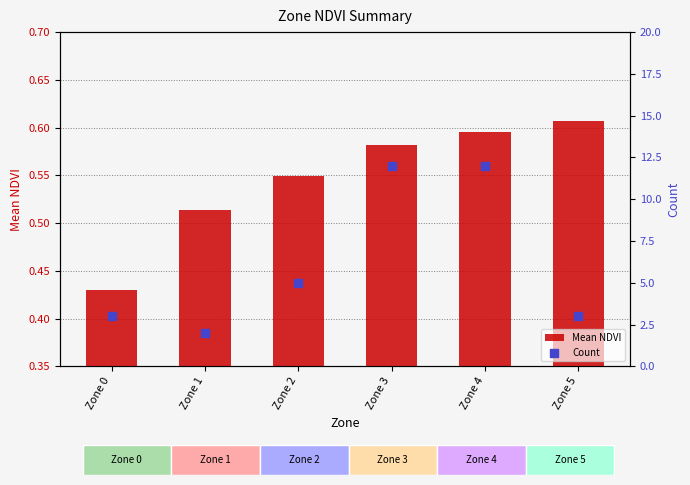

Which series has the largest total across all categories?

Count